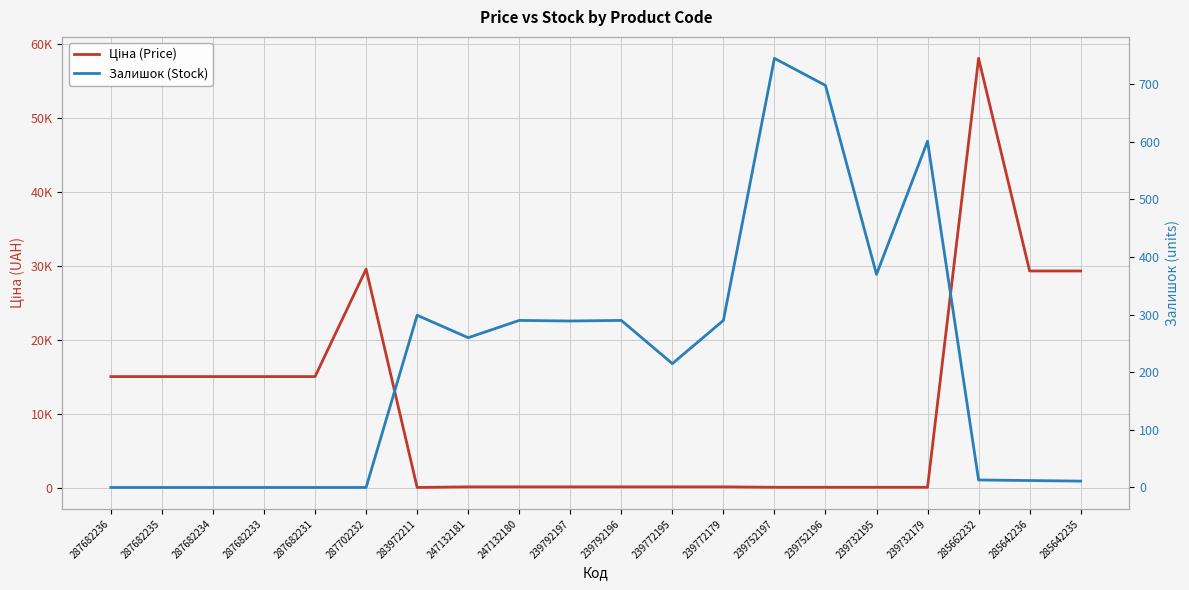

At which label is Ціна (Price) closest to 29034?

285642236